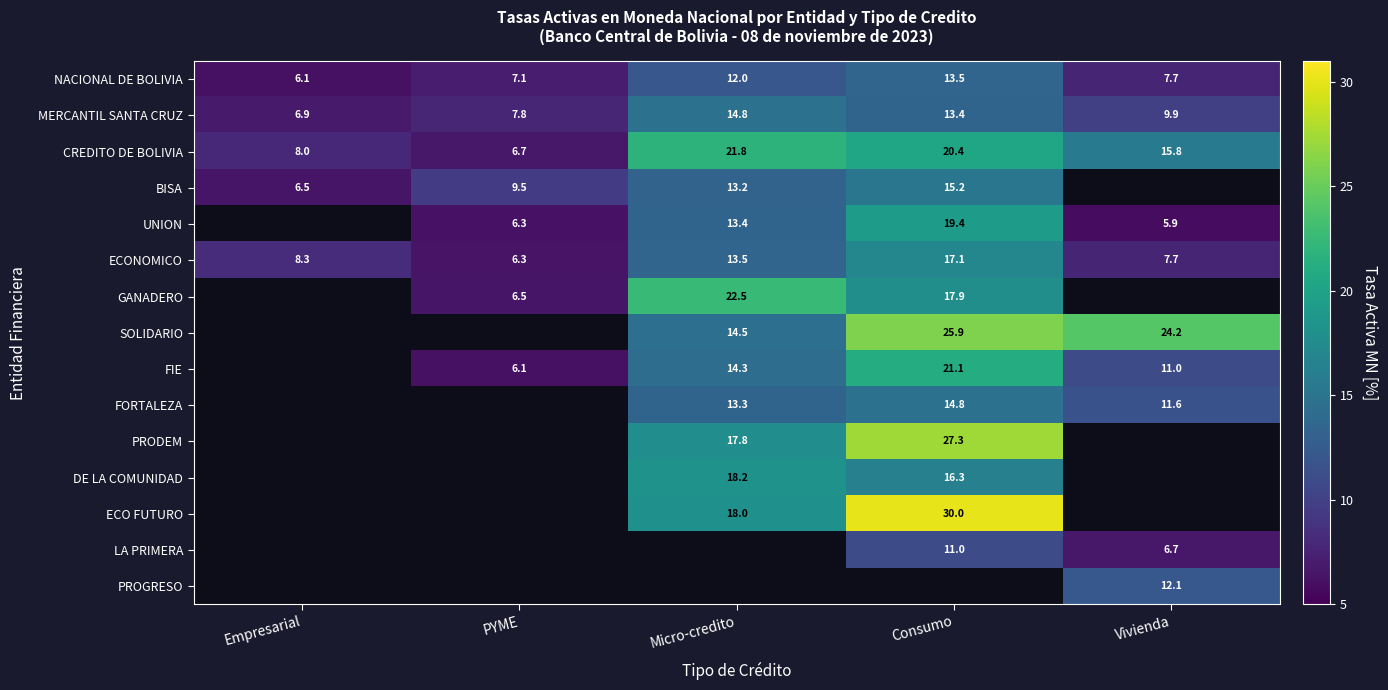

At how many categories does at least one series exceed 10?

3